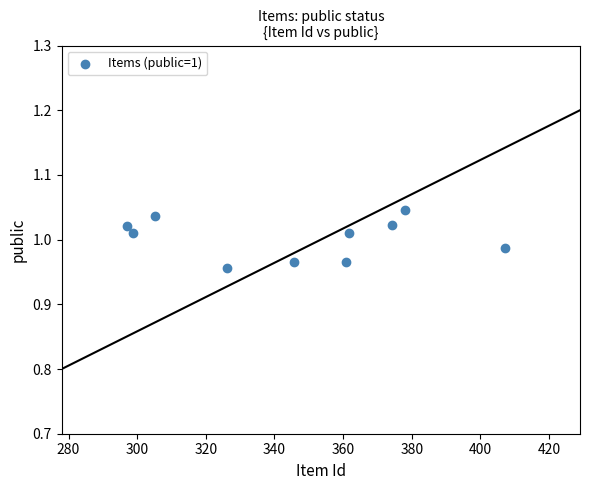

What is the range of X values (max minus min)?

109.9